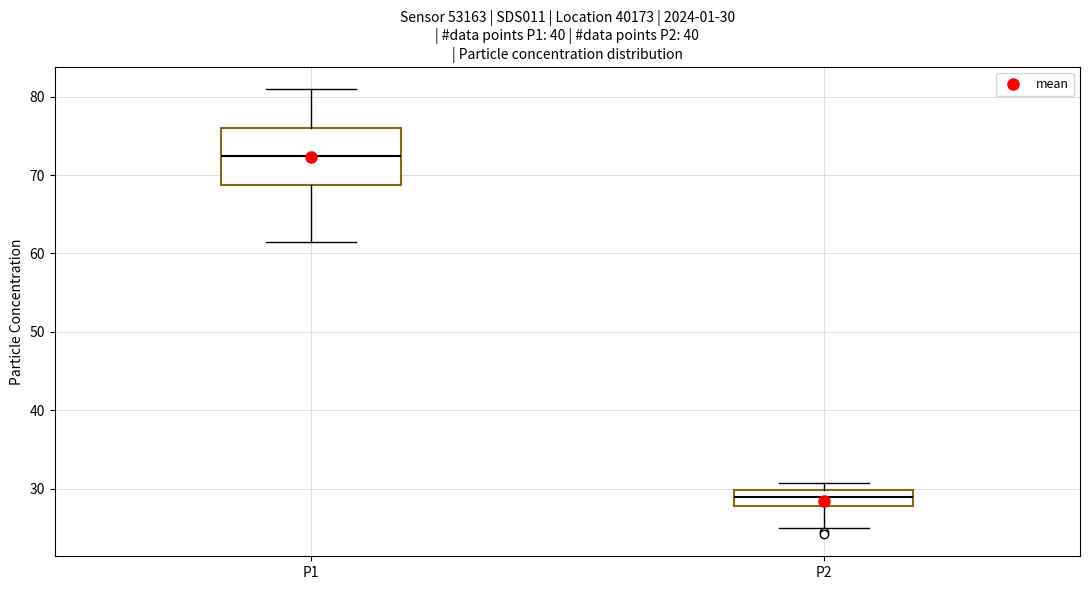

Which box has the highest median line?

P1